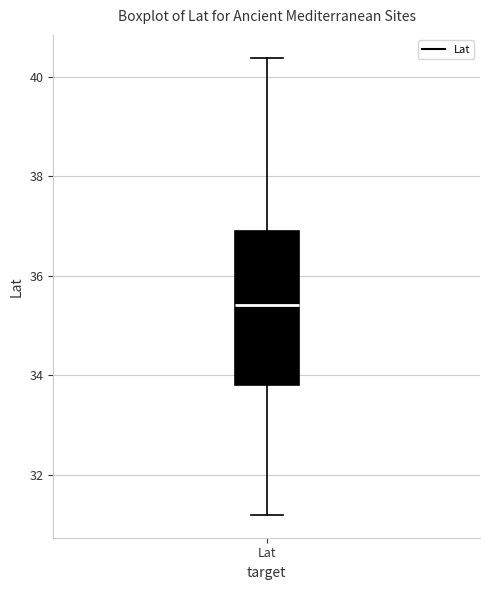

Where is the lower edge of the box for Lat on the y-axis? The values are not printed on the chart, so give them approximately, as read against the axis.

33.8